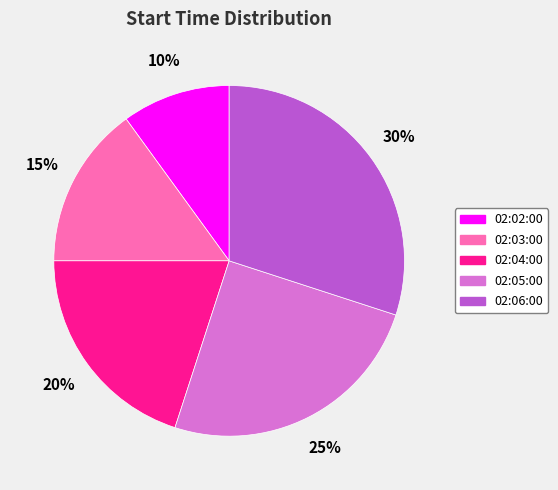

Is the sum of 02:03:00 and 02:02:00 greater than half?

No